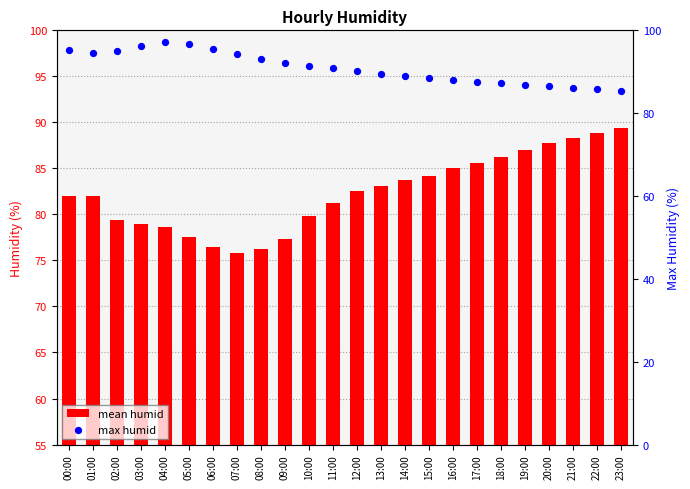

At how many categories does at least one series exceed 23?

24